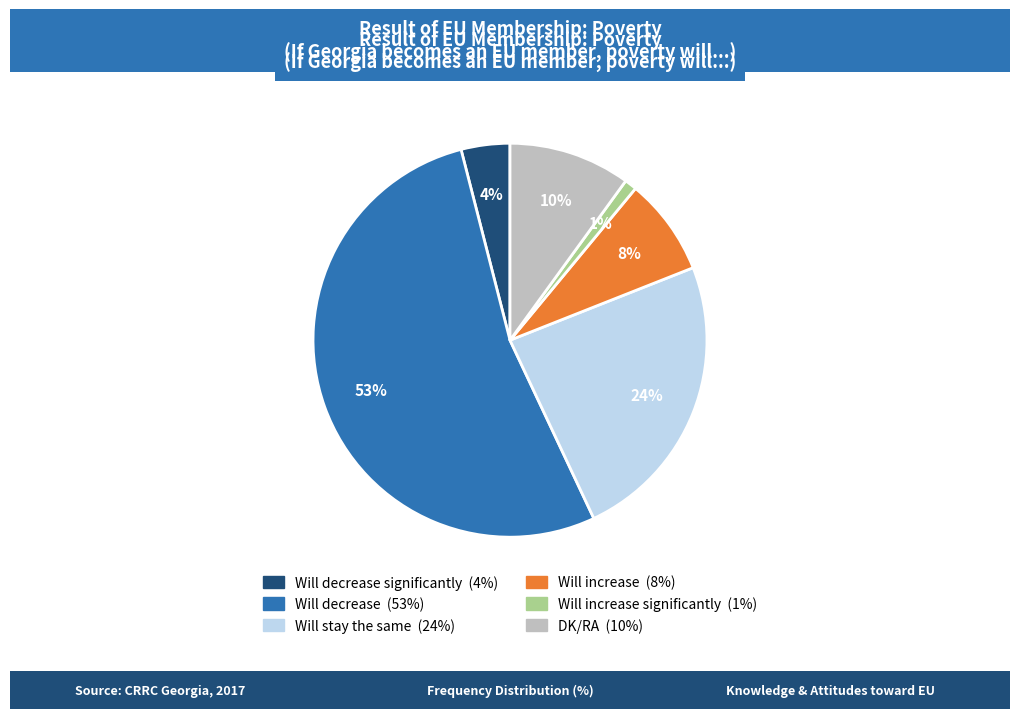

Is there a majority slice in this chart?

Yes